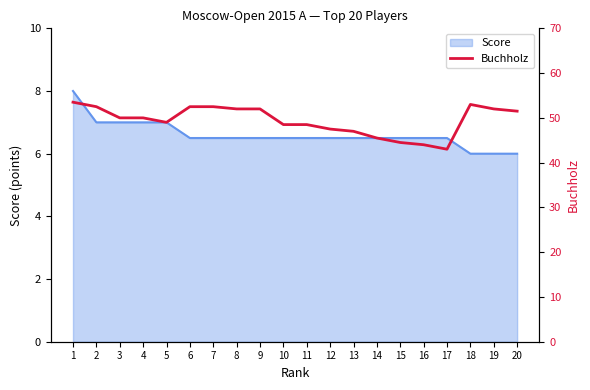

How many interior local valleys (lower than both neighbors) does the data have?

2